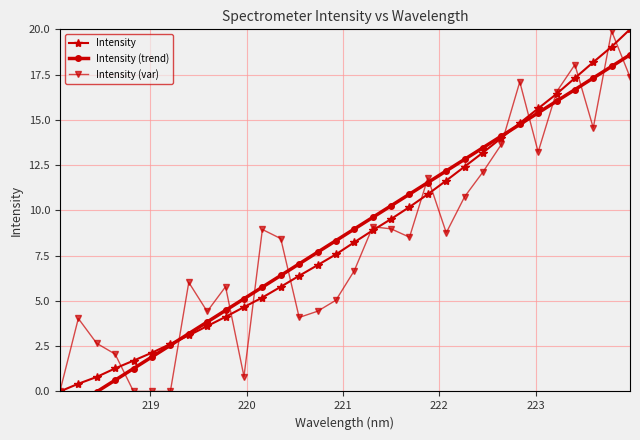

Reading left to right, transcribe all the data shown in this chart.

Intensity: 0.0	0.4	0.8	1.3	1.7	2.1	2.6	3.1	3.6	4.1	4.7	5.2	5.8	6.4	7.0	7.6	8.2	8.9	9.5	10.2	10.9	11.6	12.4	13.2	14.0	14.8	15.6	16.4	17.3	18.2	19.0	20.0
Intensity (trend): -1.3	-0.7	-0.0	0.6	1.3	1.9	2.6	3.2	3.8	4.5	5.1	5.8	6.4	7.0	7.7	8.3	9.0	9.6	10.3	10.9	11.5	12.2	12.8	13.5	14.1	14.7	15.4	16.0	16.7	17.3	18.0	18.6
Intensity (var): 0.0	4.0	2.7	2.1	0.0	0.0	0.0	6.0	4.4	5.8	0.8	8.9	8.4	4.1	4.4	5.0	6.7	9.1	9.0	8.5	11.8	8.8	10.8	12.1	13.6	17.1	13.2	16.5	18.0	14.6	19.9	17.4